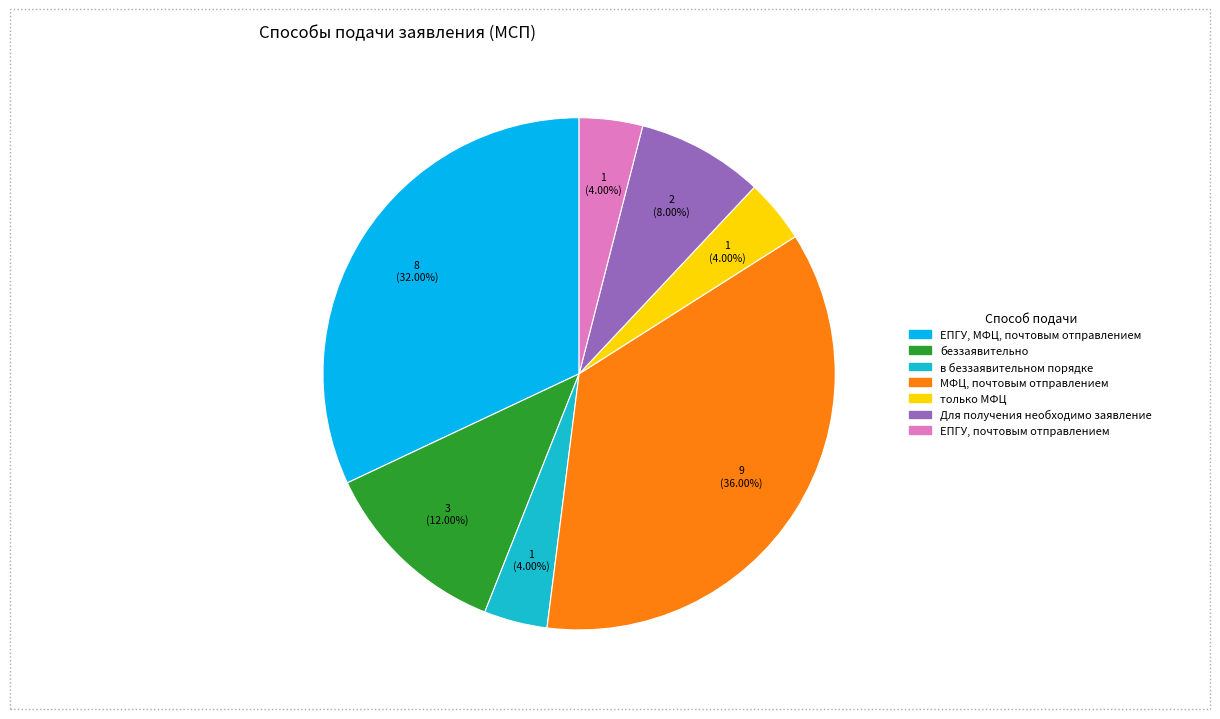

Do МФЦ, почтовым отправлением and в беззаявительном порядке together represent more than half of the pie?

No